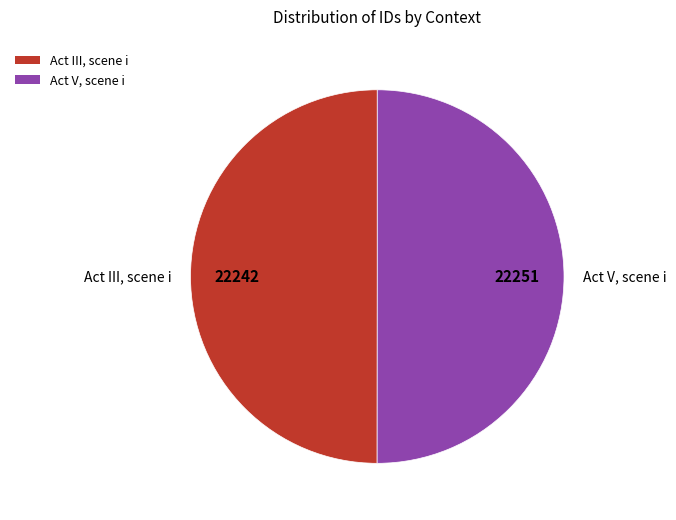

Count the number of slices in the pie.

2